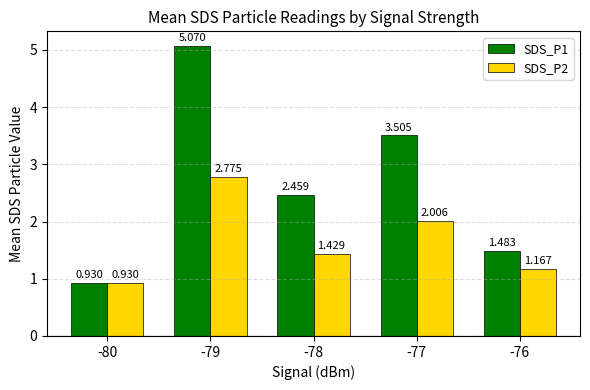

Is the value of SDS_P1 at -79 greater than the value of SDS_P2 at -78?

Yes